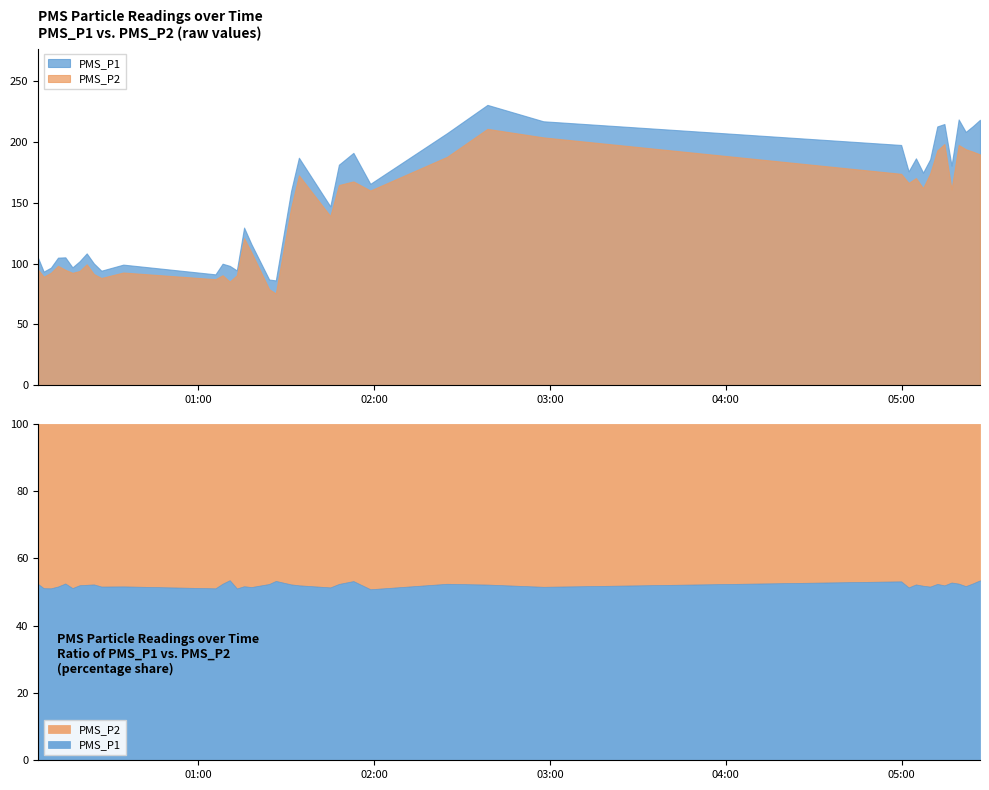

Is the value of PMS_P1 at 2022/02/11 01:58:40 greater than the value of PMS_P2 at 2022/02/11 01:08:14?

Yes